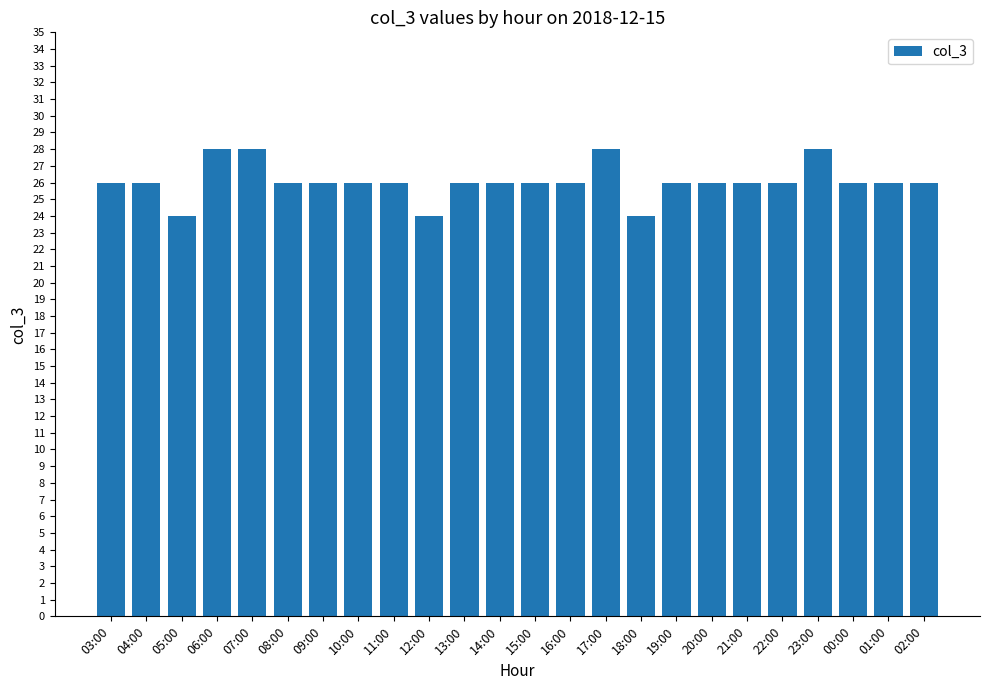

Reading right to left, transcribe all the data shown in this chart.

26	26	26	28	26	26	26	26	24	28	26	26	26	26	24	26	26	26	26	28	28	24	26	26